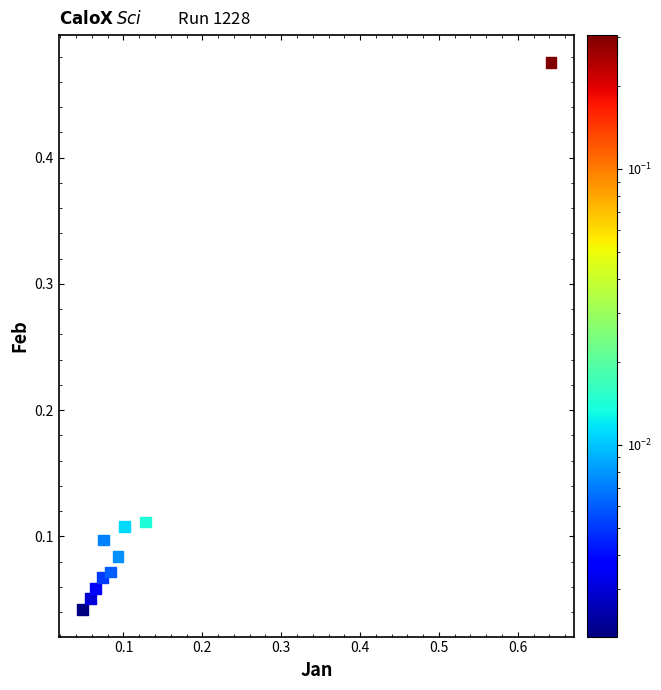

What is the range of X values (max minus min)?

0.6